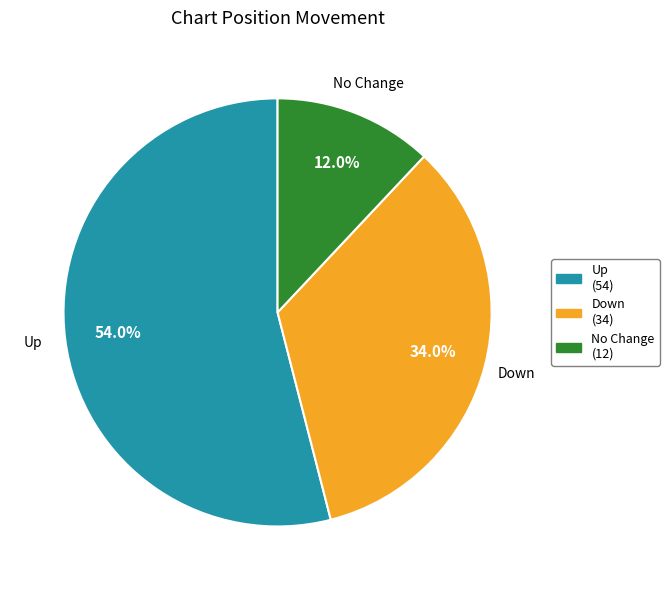

Do No Change and Down together represent more than half of the pie?

No